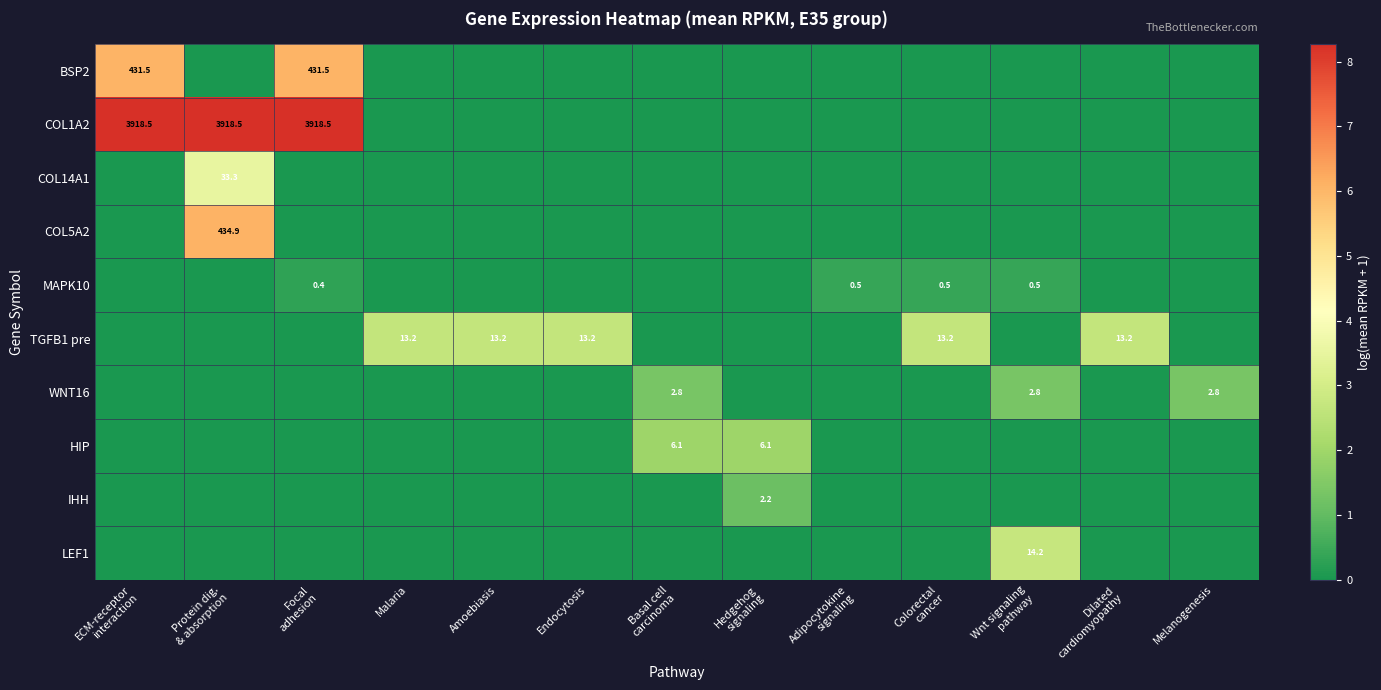

How many series are shown in this chart?

10